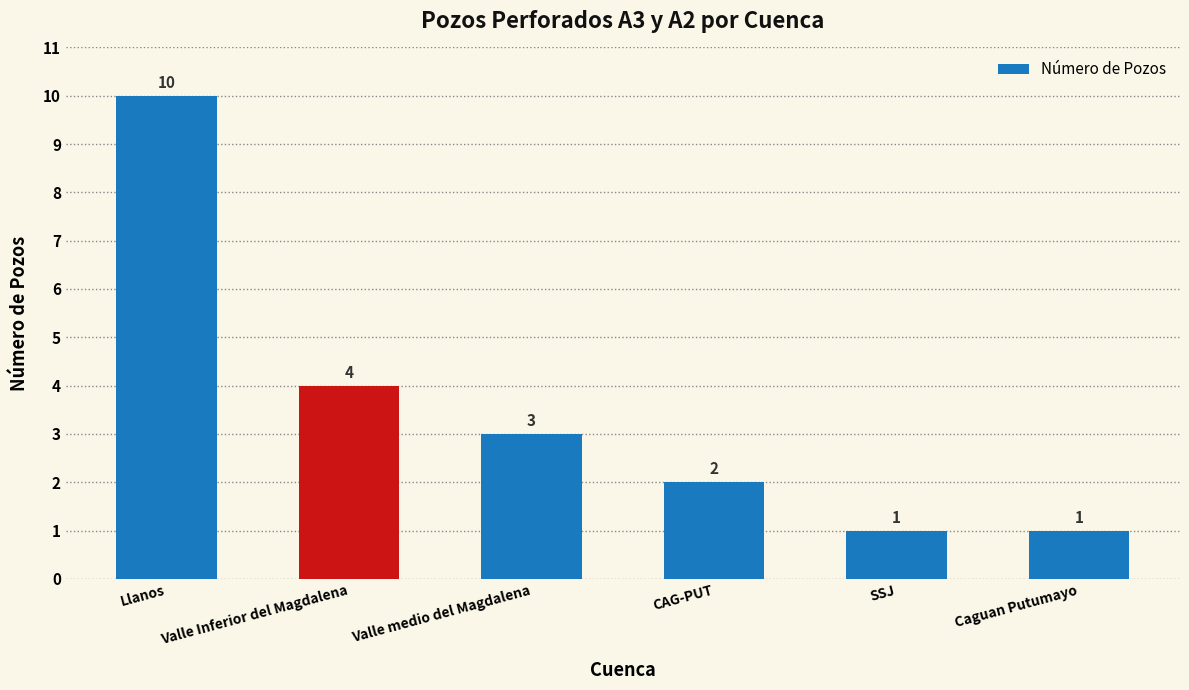

Which category has the highest value across all series?

Llanos